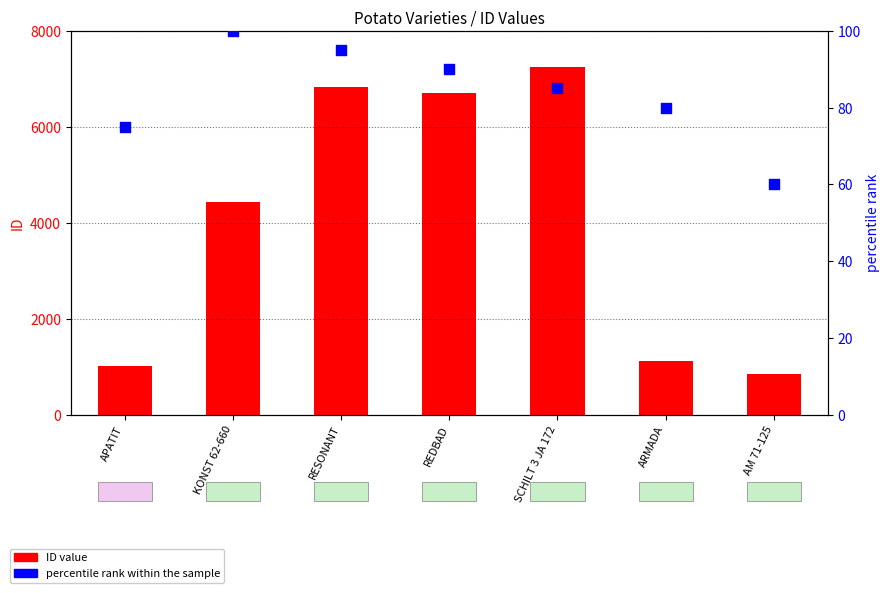

Which series has the largest Y range (max minus min)?

ID value